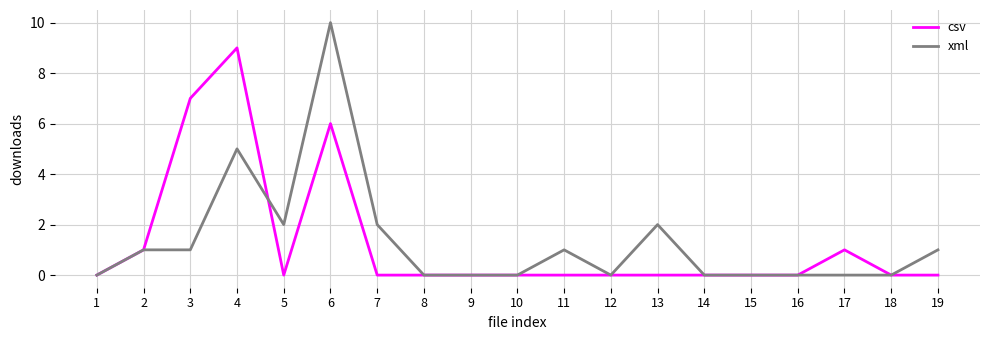

True or false: csv has a value of 0 at 16.

True